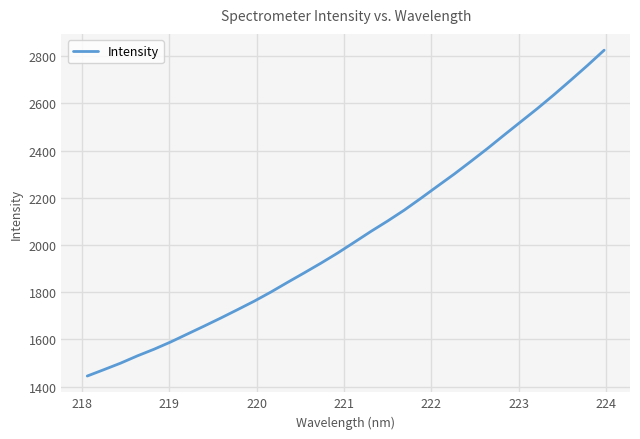

What is the maximum value shown in the chart?

2825.8